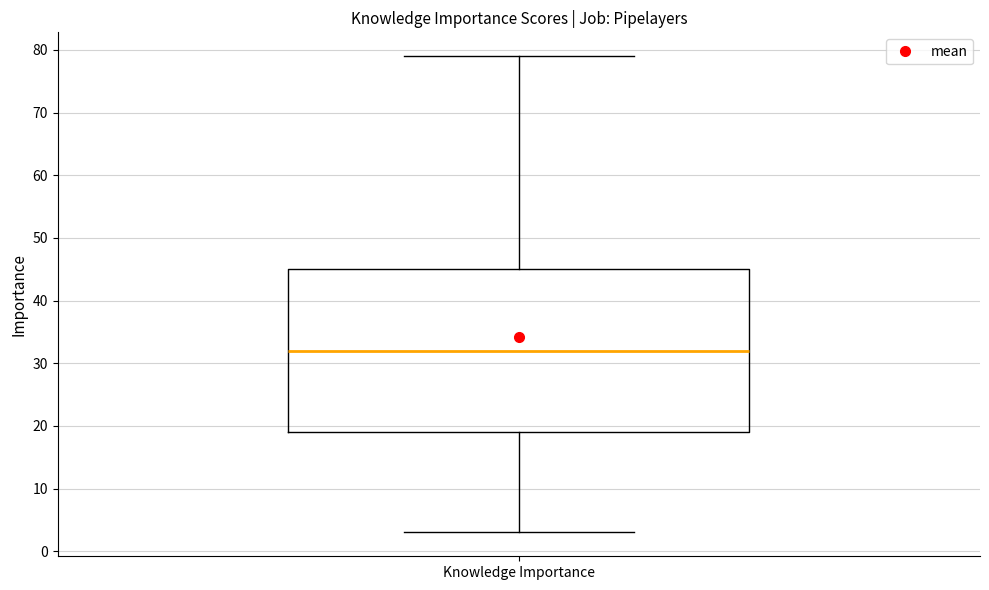

Transcribe this box plot: give where the median line is, the range the box spans, and where the two whiskers end, as read against the y-axis. The values are not printed on the chart, so give them approximately, as read against the axis.

median 32, box 19 to 45, whiskers 3 to 79